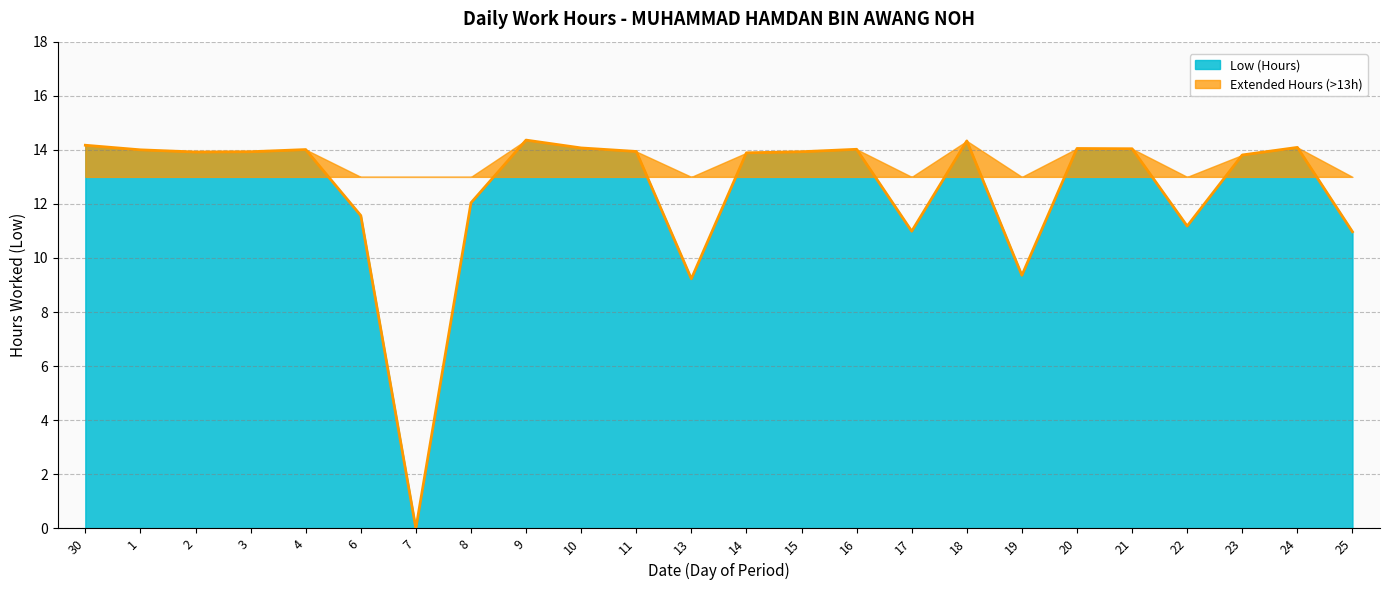

What is the maximum value shown in the chart?

14.4